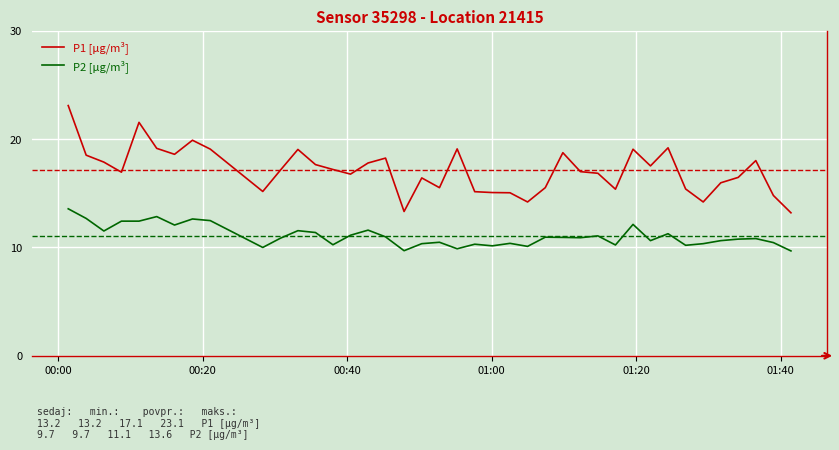

How many lines are shown in the chart?

2